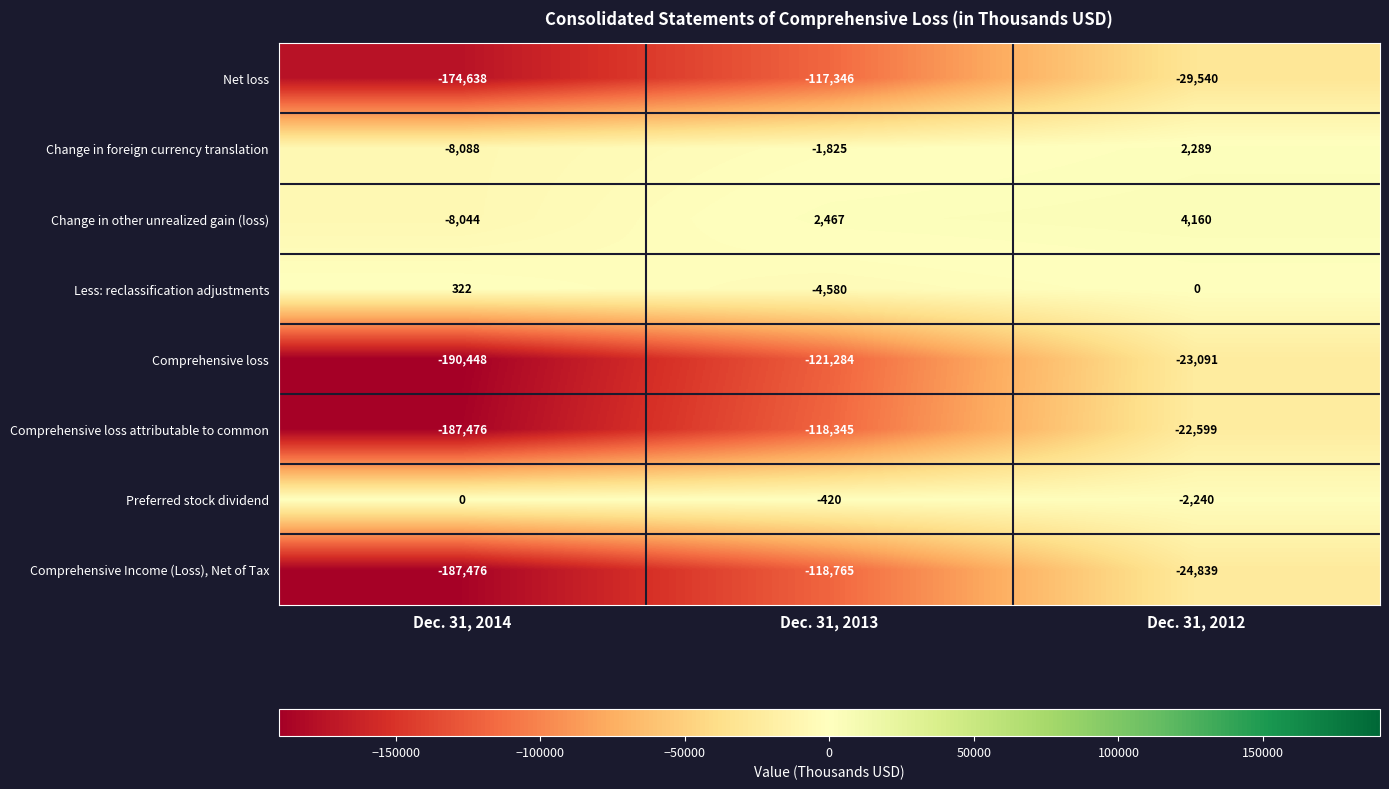

What is the difference between the maximum and minimum values in the Comprehensive Income (Loss), Net of Tax series?

162637